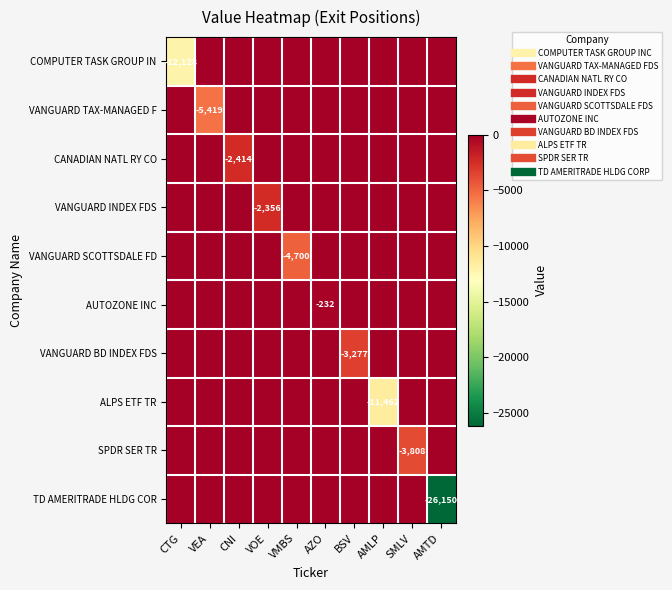

What is the difference between the second highest and minimum values in the ALPS ETF TR series?

11462